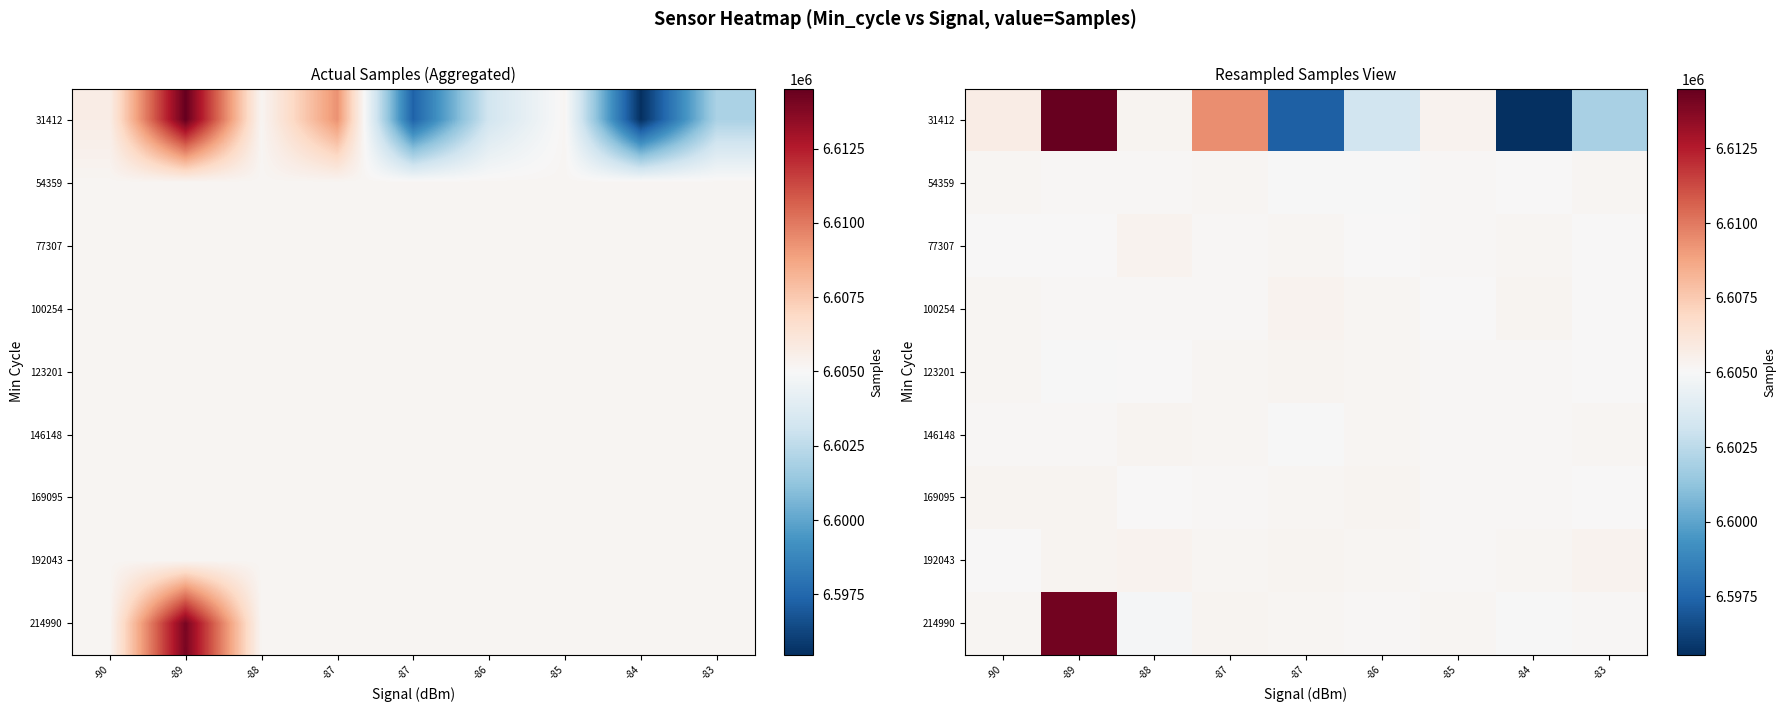

Is the value of 77307 at -87 greater than the value of 100254 at -83?

Yes